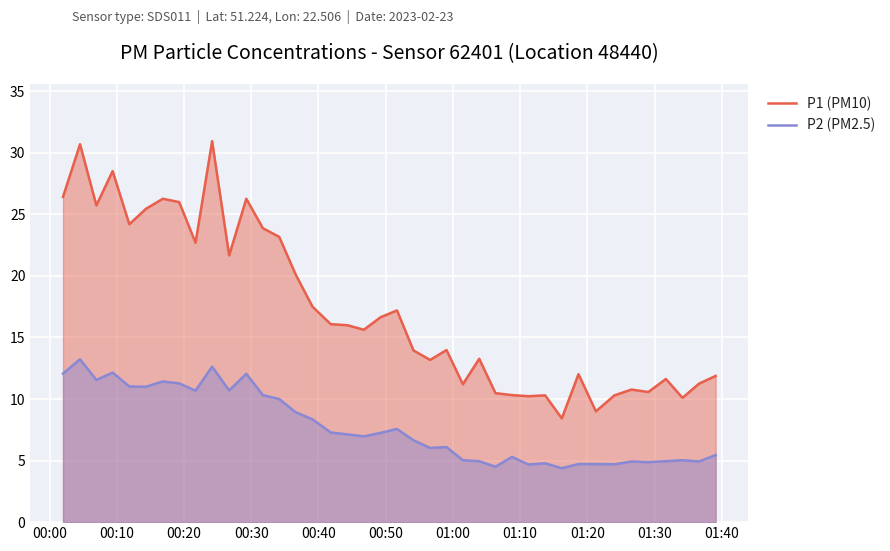

True or false: P1 (PM10) and P2 (PM2.5) intersect in this chart.

False